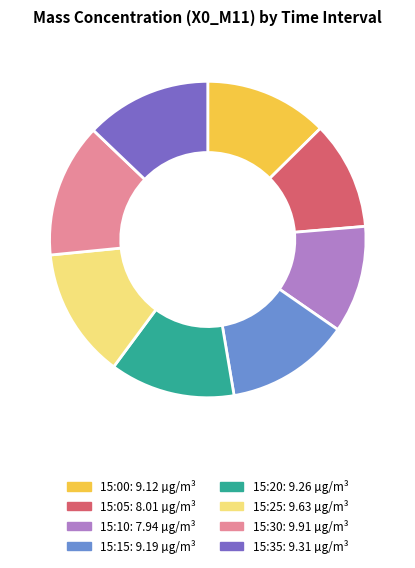

Is it true that 15:00 is 13% of the pie?

True